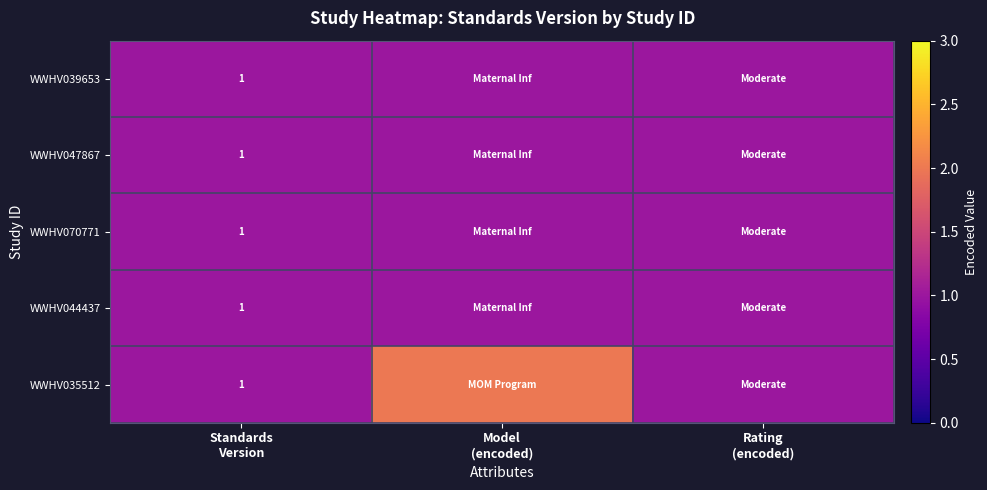

At how many categories does at least one series exceed 1?

1